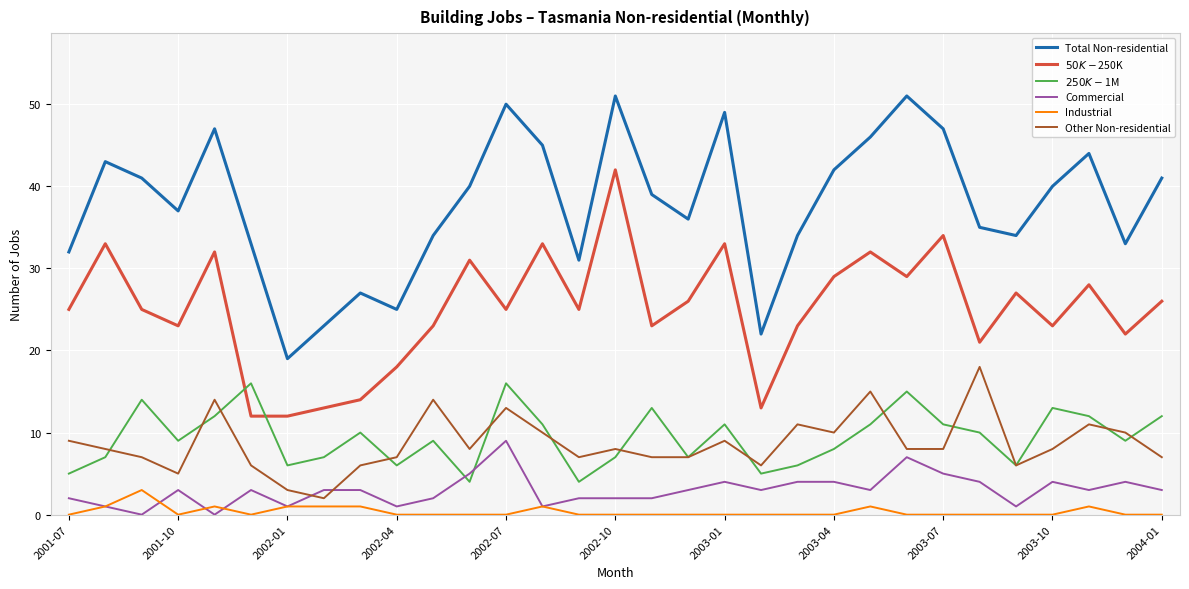

Which series has the largest total across all categories?

Total Non-residential